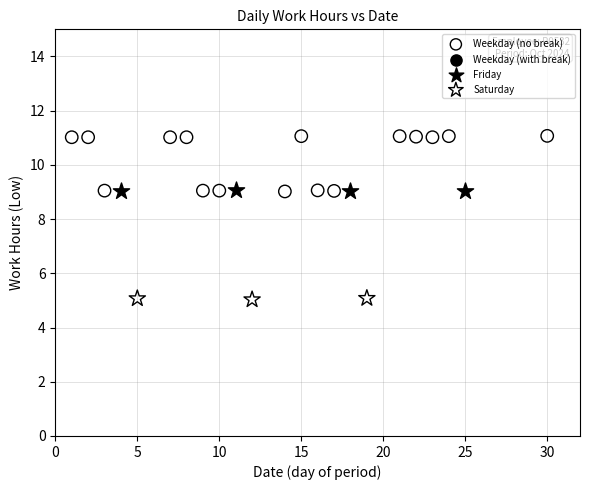

Which series reaches the minimum Y coordinate?

Saturday